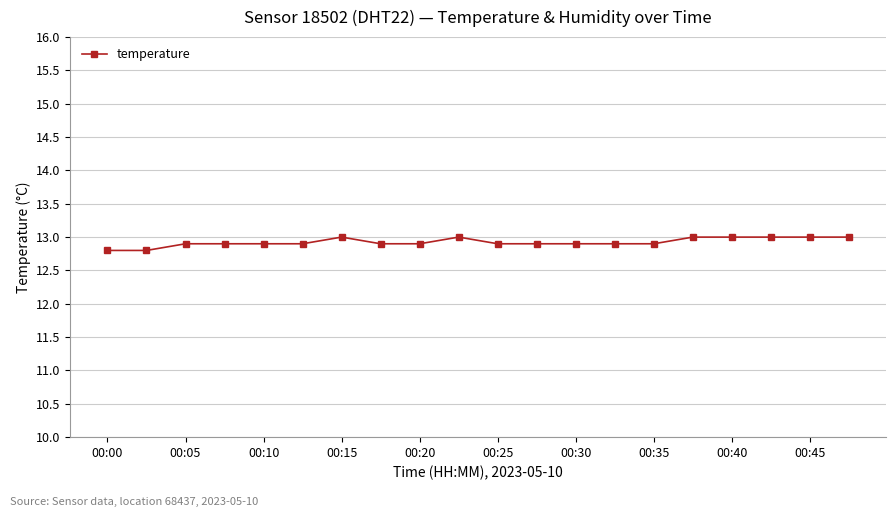

What is the sum of all values?

258.5